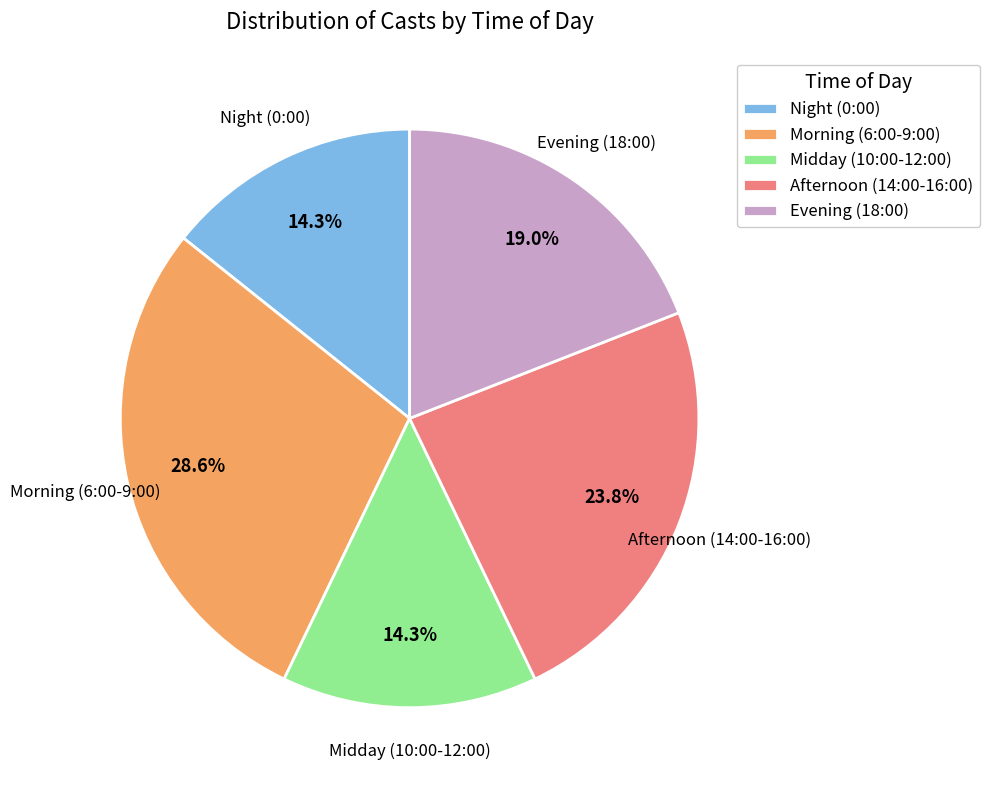

Which slice is the largest?

Morning (6:00-9:00)